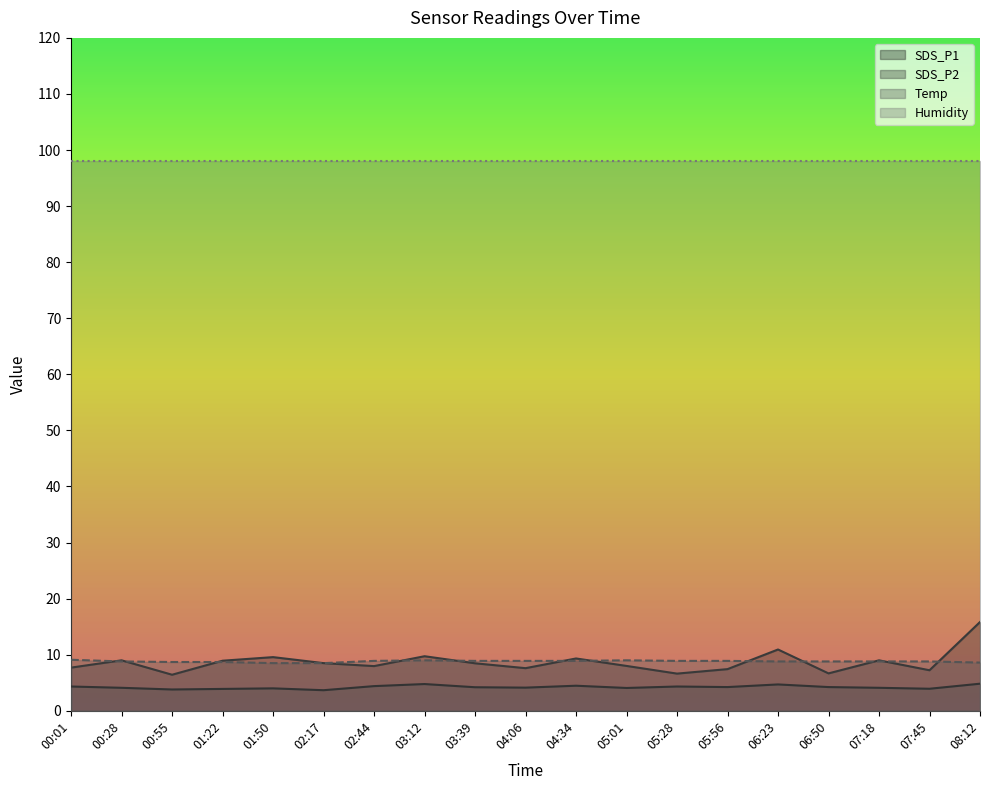

What is the label of the 7th point from the left?

02:44